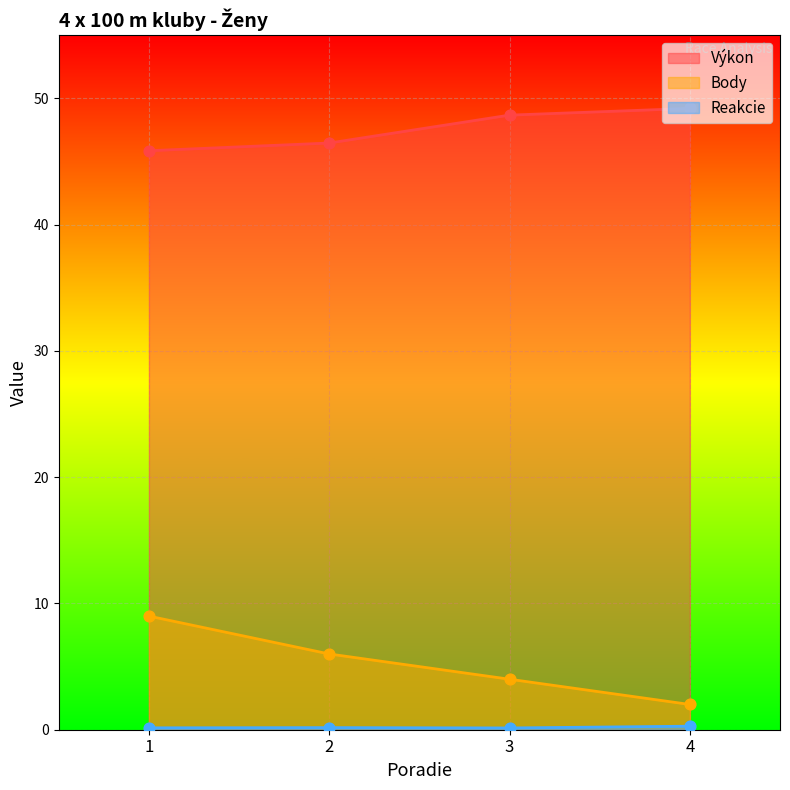

Is the value of Body at 3 greater than the value of Výkon at 2?

No